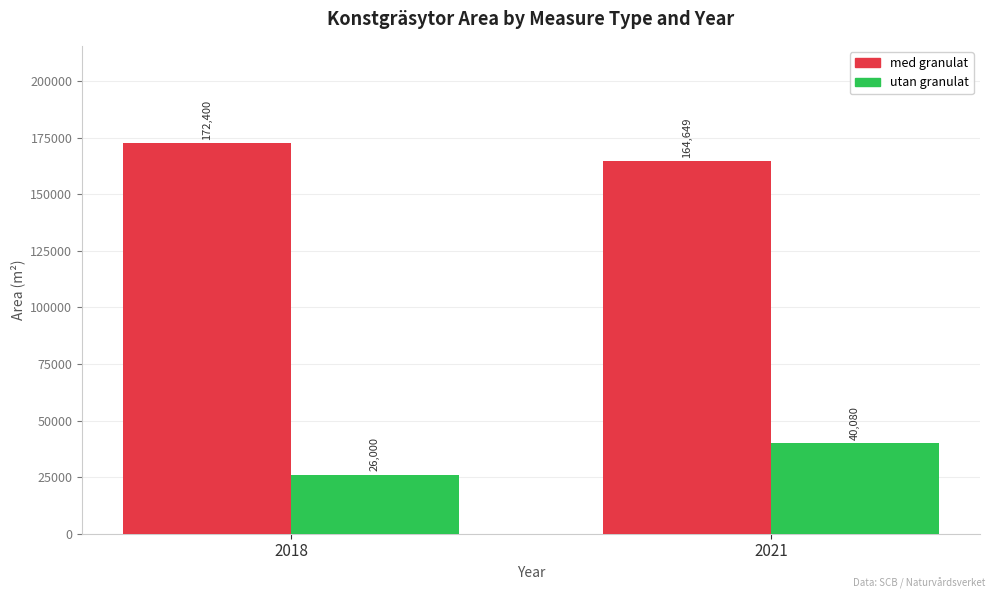

What is the value of the med granulat bar at the 1st from the left?

172400